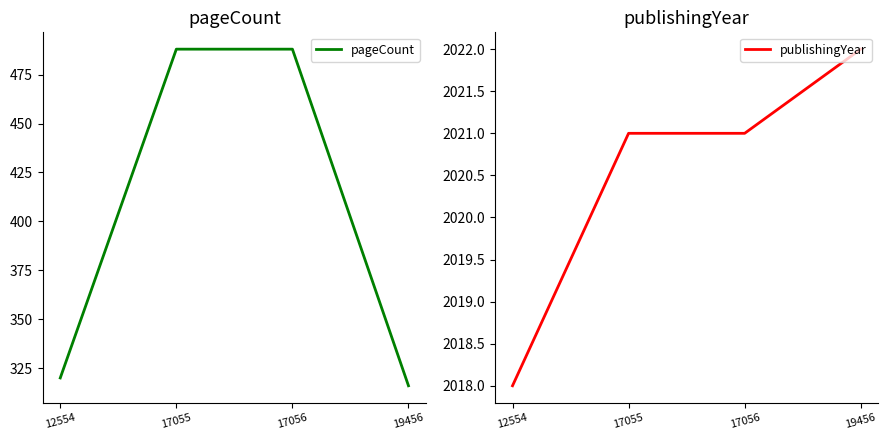

Is this an area chart (filled region under the line)?

No